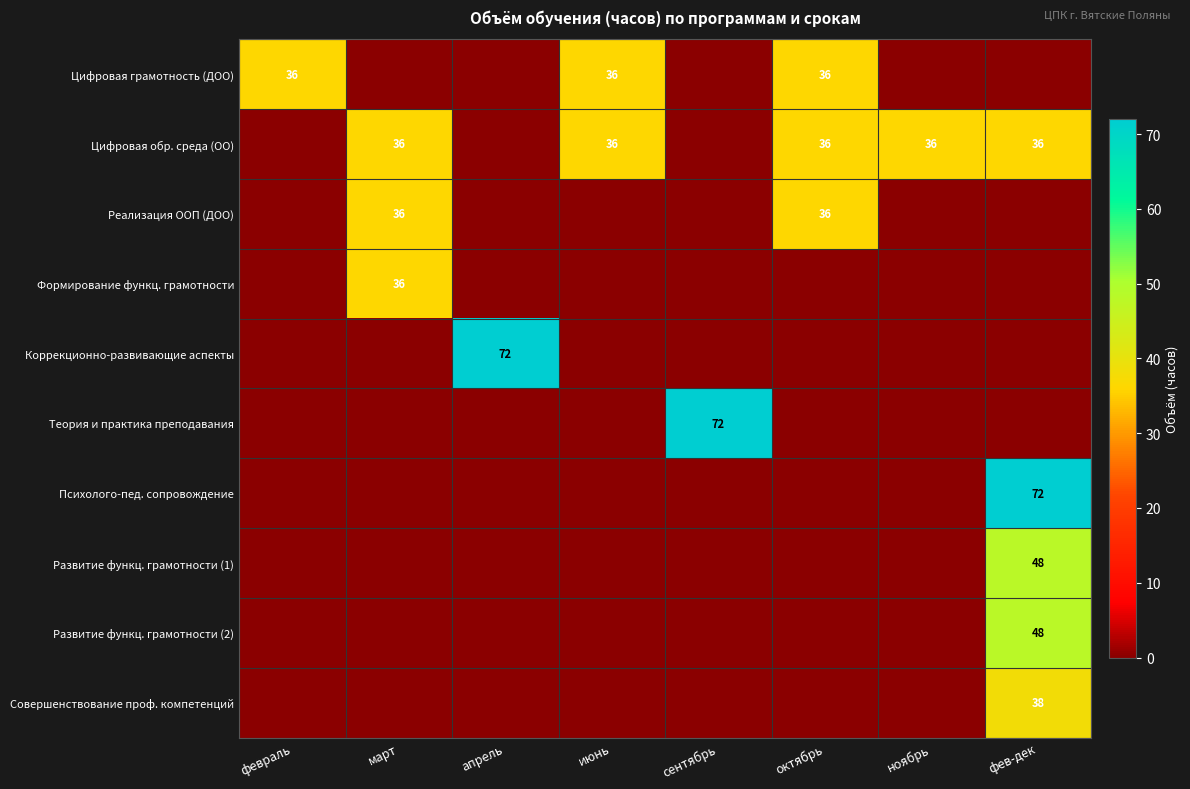

True or false: Совершенствование проф. компетенций has a value of 38 at фев-дек.

True